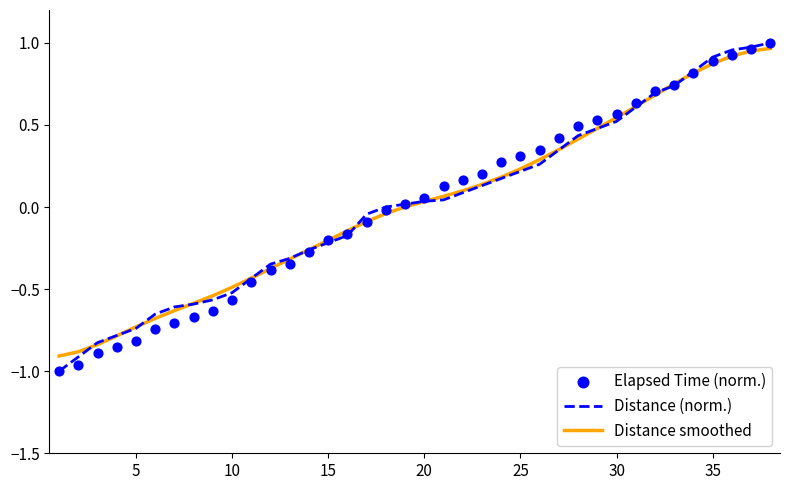

Which series contains the lowest Y value?

Distance (norm.)